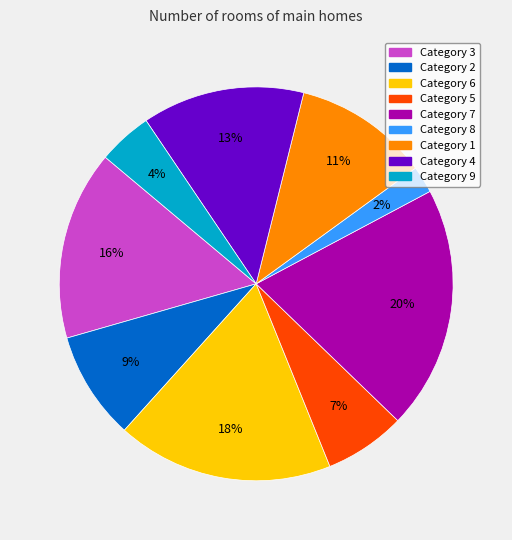

Is there any slice that represents more than half of the pie?

No